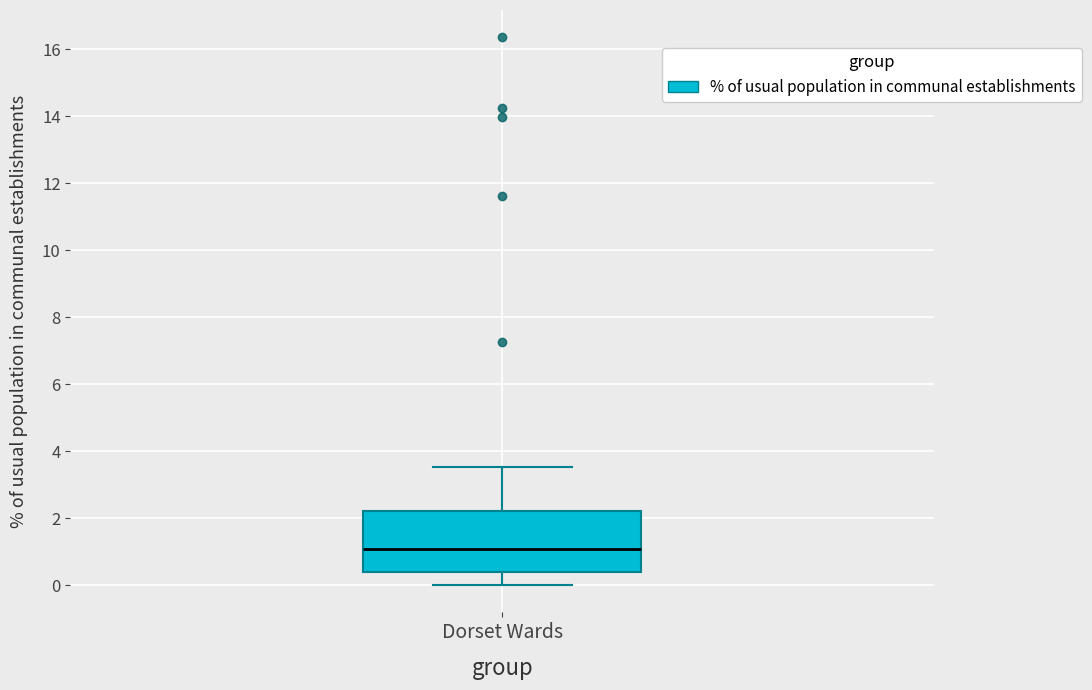

Read this box plot against the y-axis: the position of the median line, the range covered by the box, and the ends of both whiskers. The values are not printed on the chart, so give them approximately, as read against the axis.

median 1.0, box 0.4 to 2.2, whiskers 0.0 to 3.6